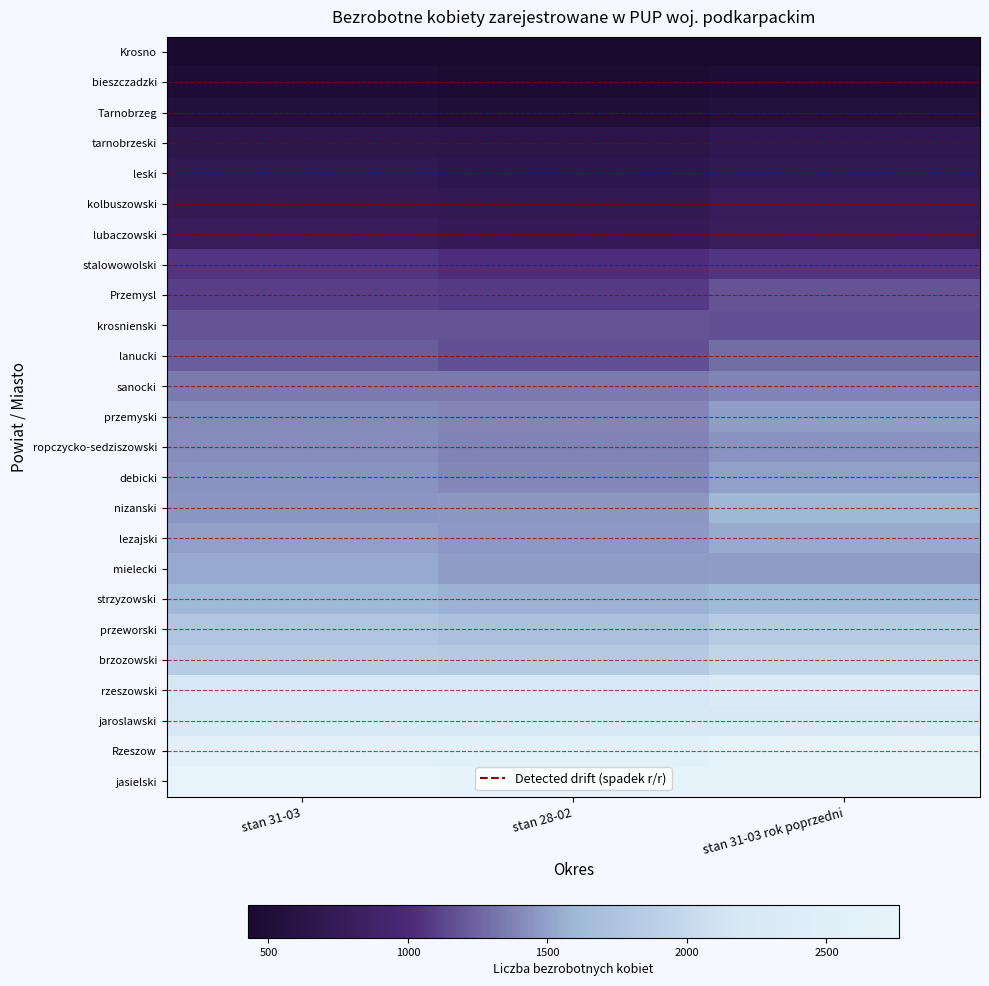

What is the maximum value shown in the chart?

2759